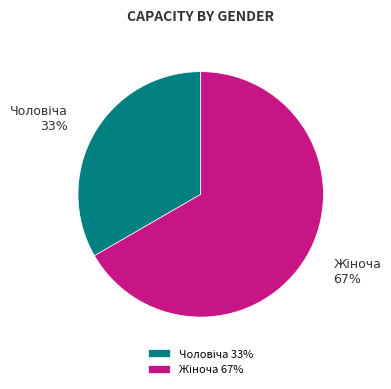

Does any single category account for the majority?

Yes